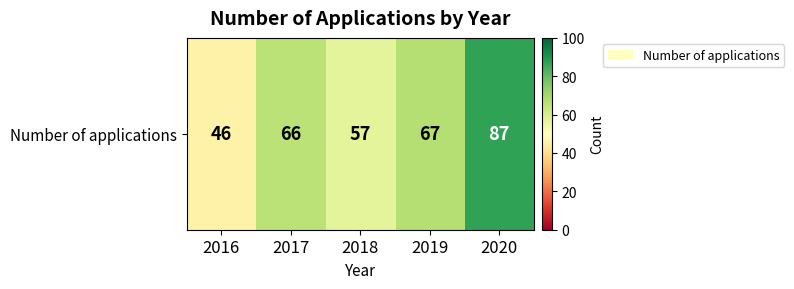

Where is the data nearest to the value 66?

2017